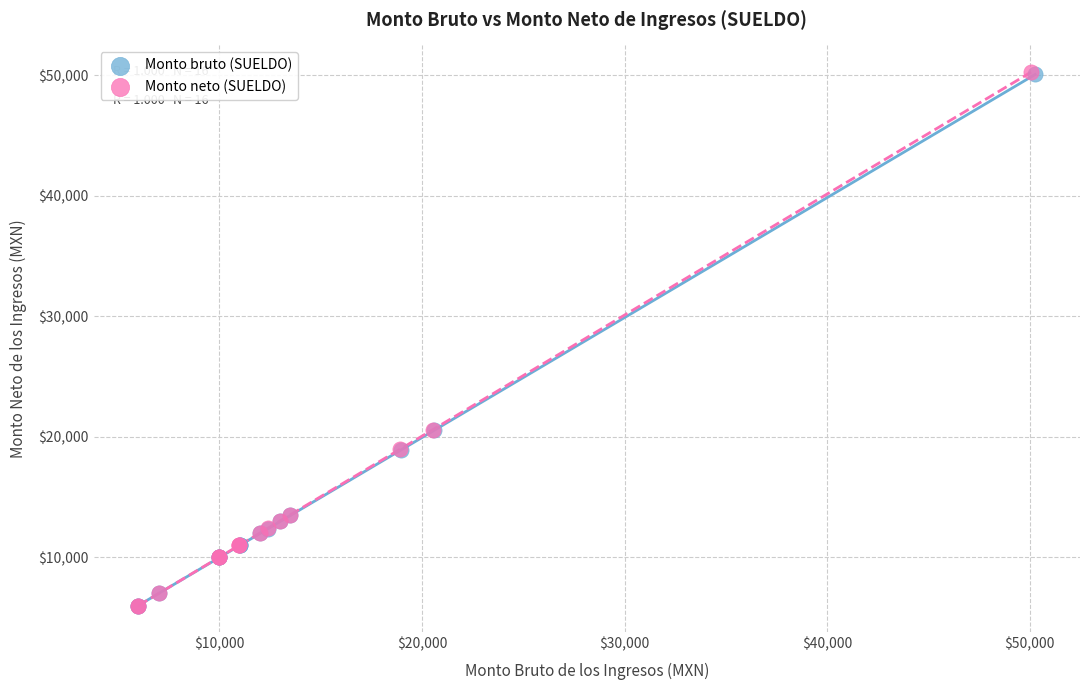

What are all the series names shown in the legend?

Monto bruto (SUELDO), Monto neto (SUELDO)